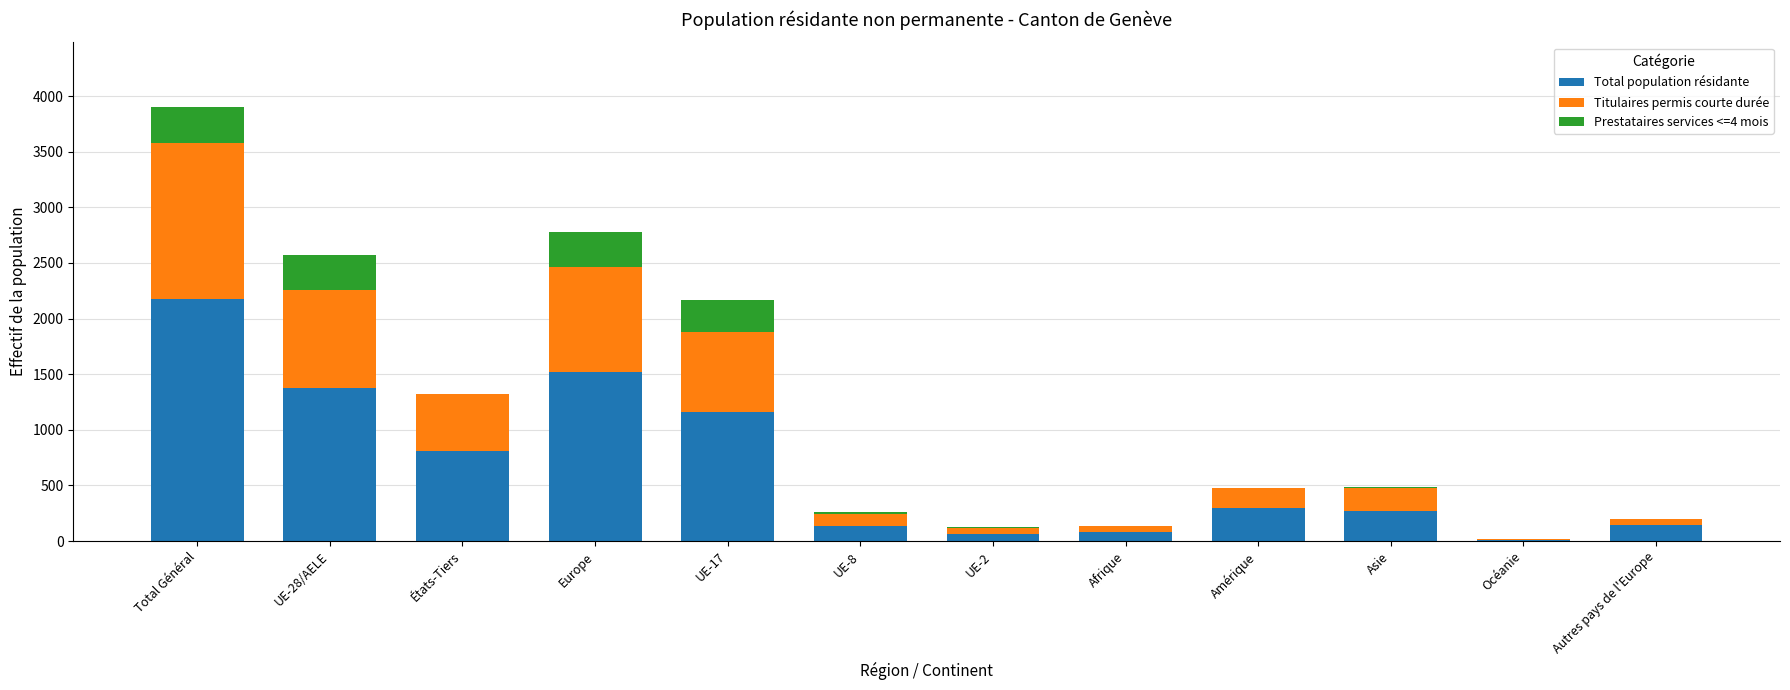

Count the number of data series in this chart.

3